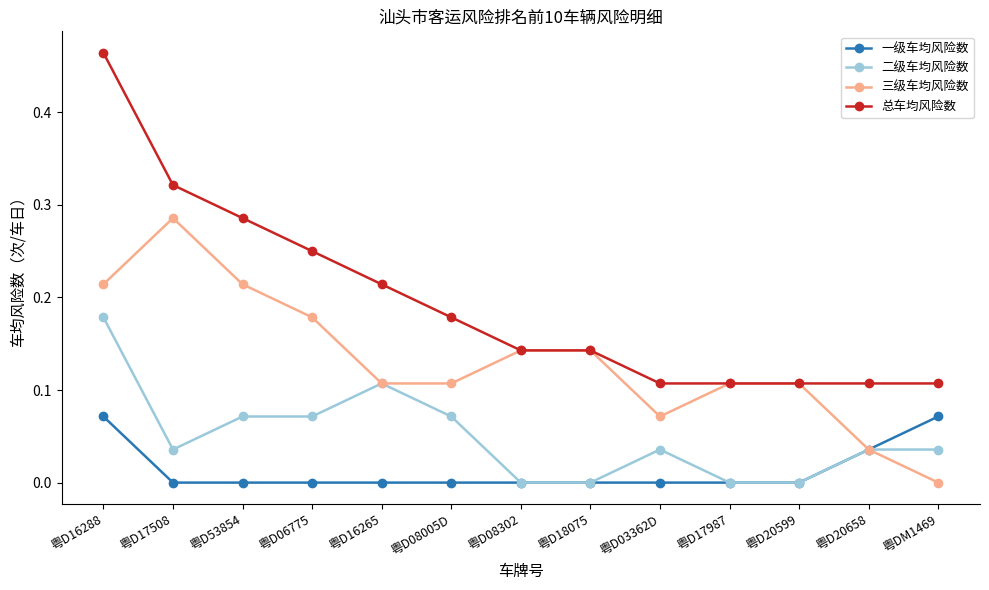

How many series are shown in this chart?

4